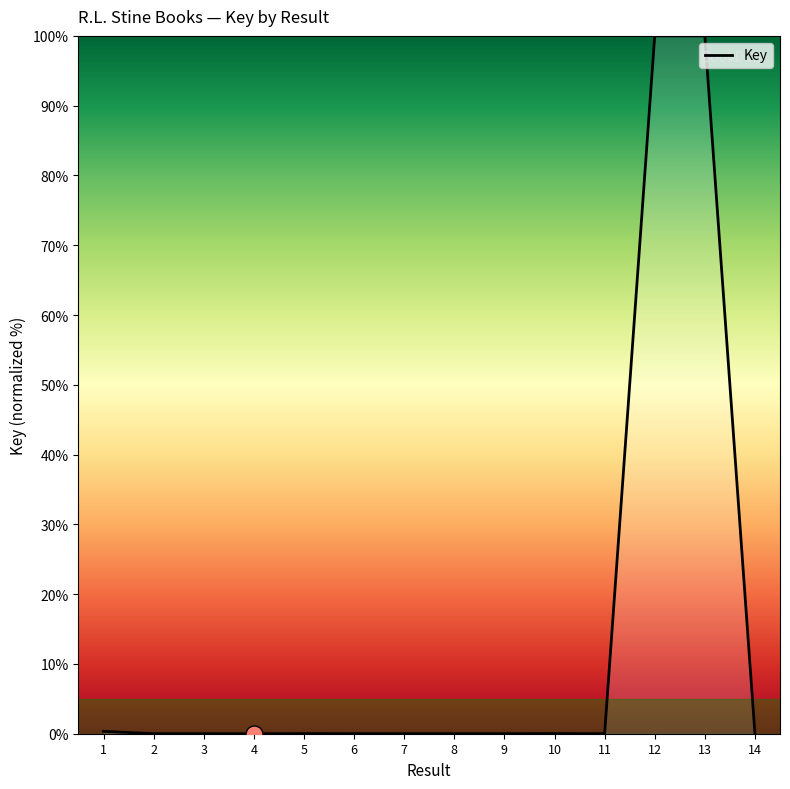

Which has a higher value, 12 or 14?

12